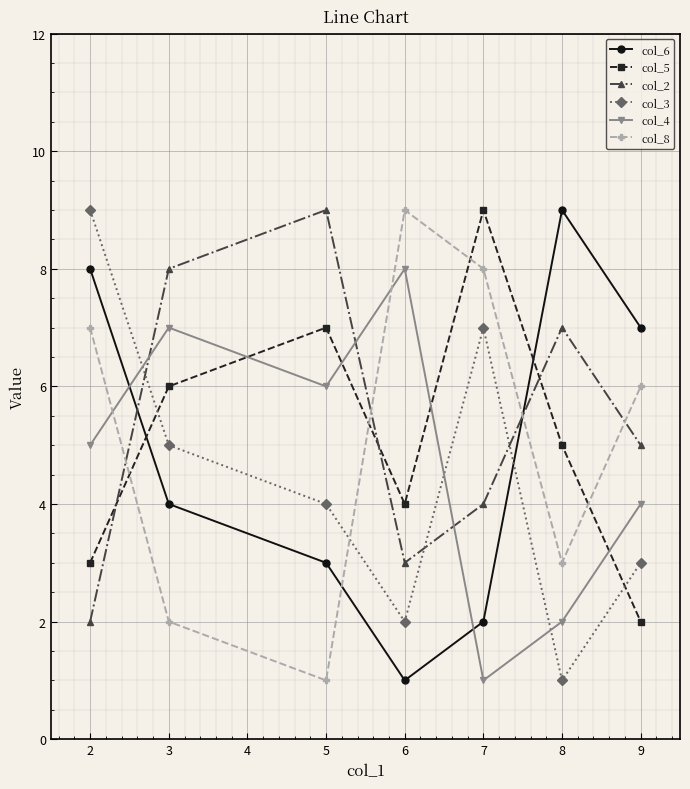

Which series has the largest total across all categories?

col_2